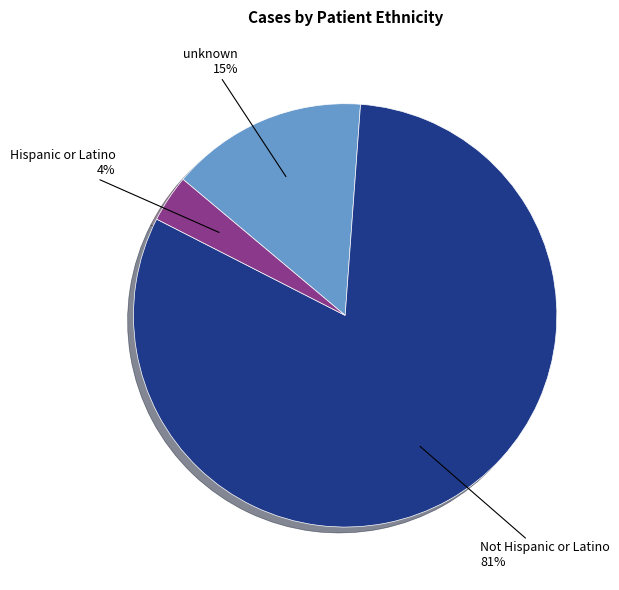

Between Not Hispanic or Latino and unknown, which is larger?

Not Hispanic or Latino